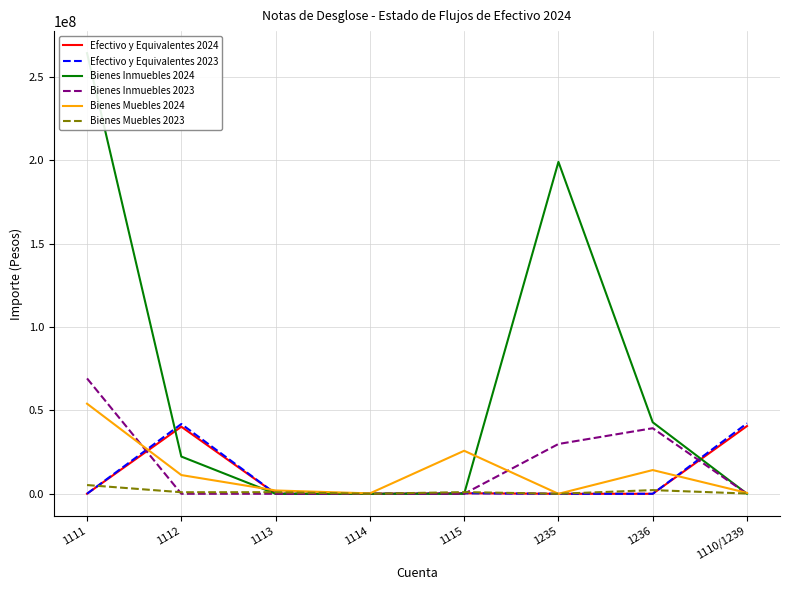

What value does the Bienes Muebles 2024 series have at 1114?

238268.9